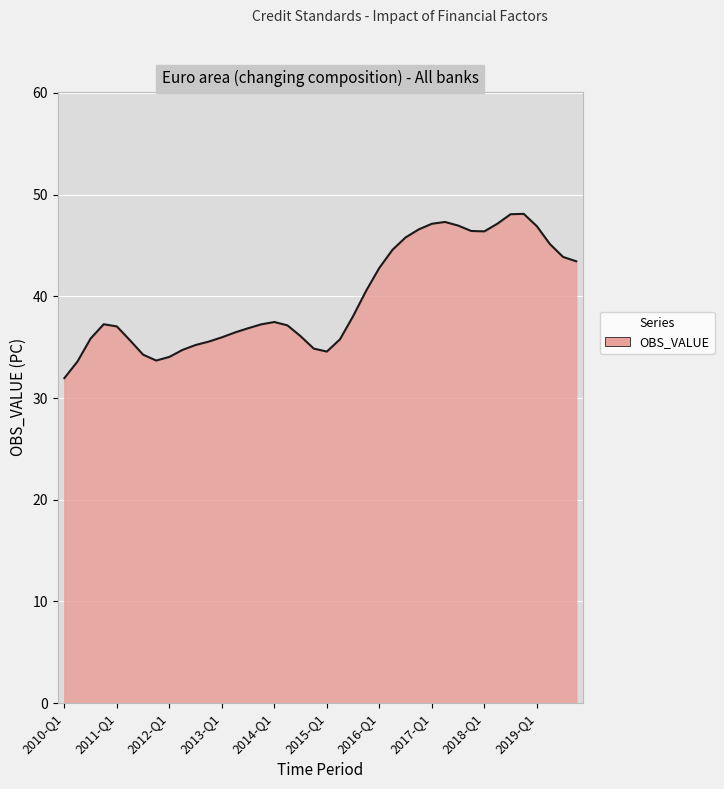

What is the maximum value shown in the chart?

48.1